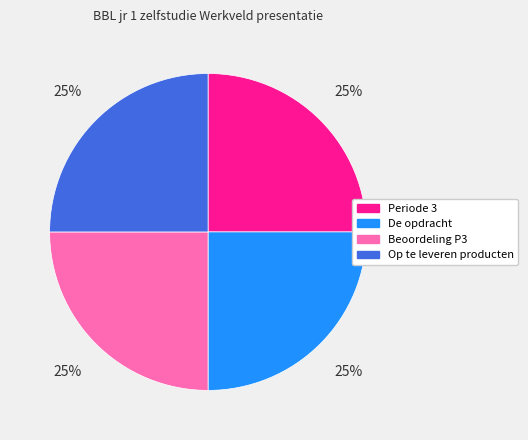

To the nearest percent, what is the combined percentage of Periode 3 and De opdracht?

50%